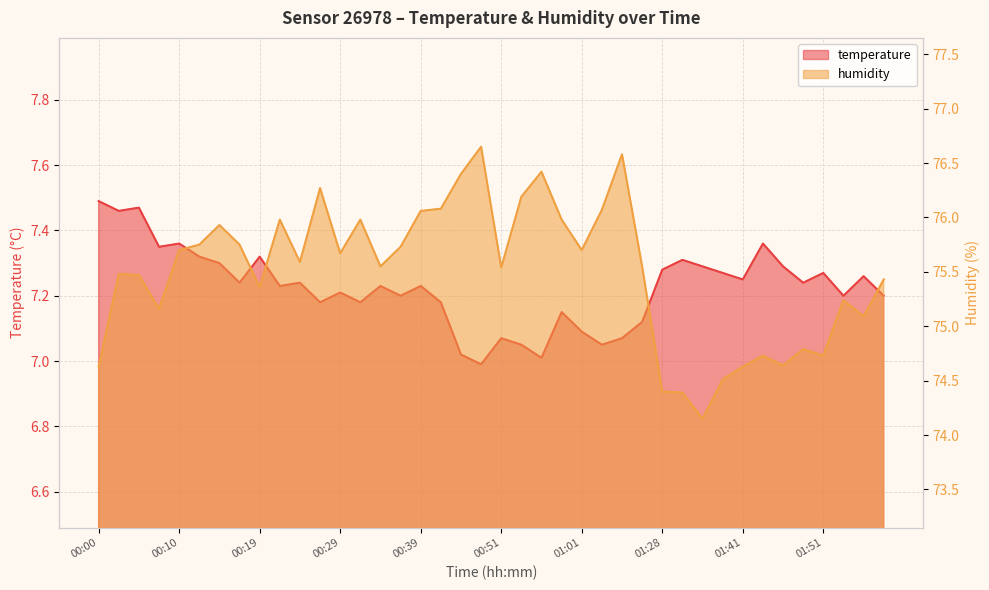

Reading left to right, what are all the values shown in this chart?

temperature: 00:00=7.5	00:02=7.5	00:05=7.5	00:07=7.3	00:10=7.4	00:12=7.3	00:15=7.3	00:17=7.2	00:19=7.3	00:22=7.2	00:24=7.2	00:27=7.2	00:29=7.2	00:32=7.2	00:34=7.2	00:36=7.2	00:39=7.2	00:41=7.2	00:46=7.0	00:49=7.0	00:51=7.1	00:54=7.0	00:56=7.0	00:59=7.2	01:01=7.1	01:04=7.0	01:07=7.1	01:12=7.1	01:28=7.3	01:31=7.3	01:36=7.3	01:39=7.3	01:41=7.2	01:43=7.4	01:46=7.3	01:48=7.2	01:51=7.3	01:53=7.2	01:56=7.3	01:58=7.2
humidity: 00:00=74.6	00:02=75.5	00:05=75.5	00:07=75.2	00:10=75.7	00:12=75.8	00:15=75.9	00:17=75.8	00:19=75.4	00:22=76.0	00:24=75.6	00:27=76.3	00:29=75.7	00:32=76.0	00:34=75.5	00:36=75.7	00:39=76.1	00:41=76.1	00:46=76.4	00:49=76.7	00:51=75.5	00:54=76.2	00:56=76.4	00:59=76.0	01:01=75.7	01:04=76.1	01:07=76.6	01:12=75.5	01:28=74.4	01:31=74.4	01:36=74.2	01:39=74.5	01:41=74.6	01:43=74.7	01:46=74.6	01:48=74.8	01:51=74.7	01:53=75.2	01:56=75.1	01:58=75.4